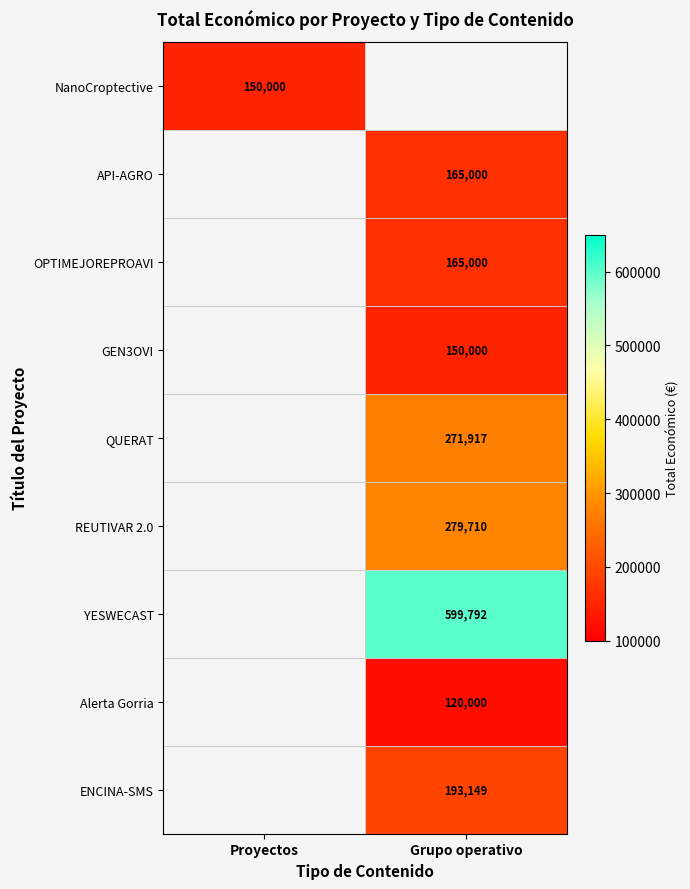

The YESWECAST series shows 839512 at Grupo operativo. True or false?

False